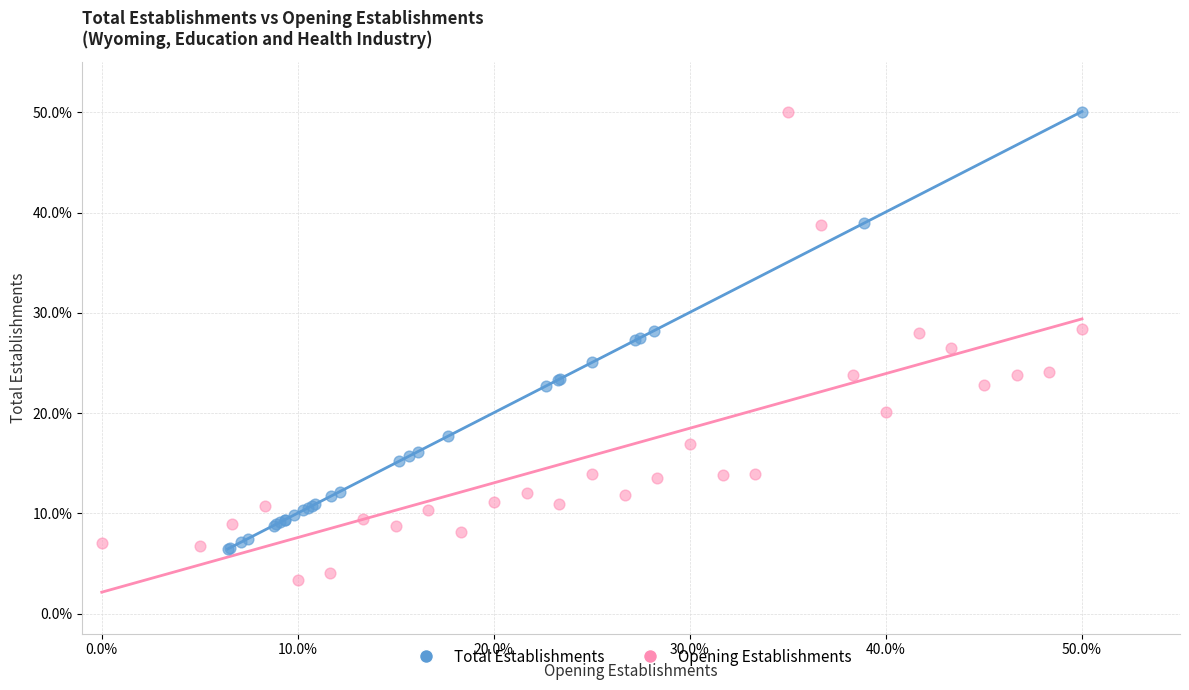

Which series reaches the minimum Y coordinate?

Opening Establishments